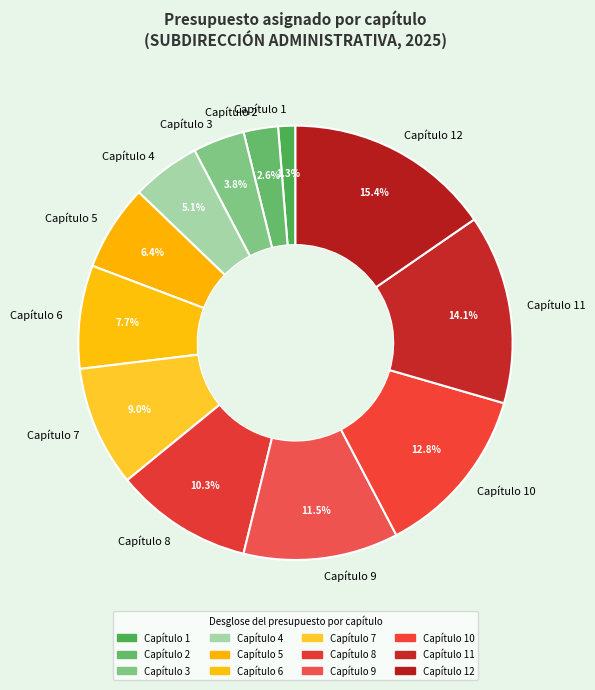

How much of the chart is everything except Capítulo 9?

88.5%